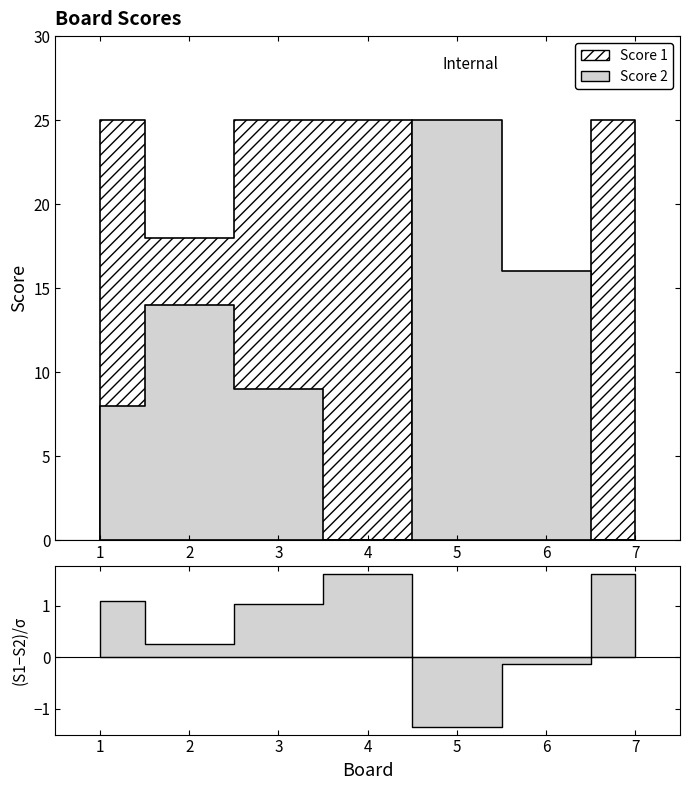

How many lines are shown in the chart?

2